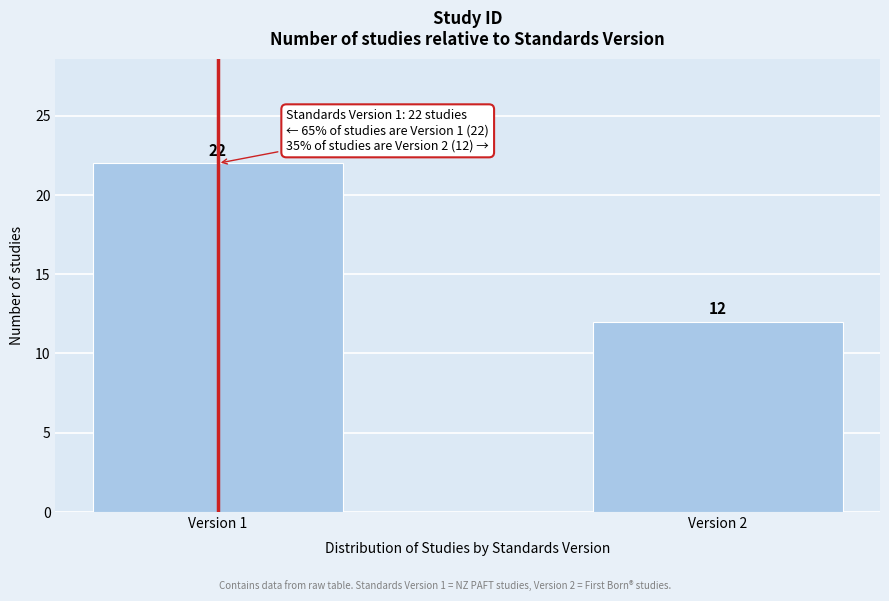

Reading right to left, what are all the values shown in this chart?

12	22